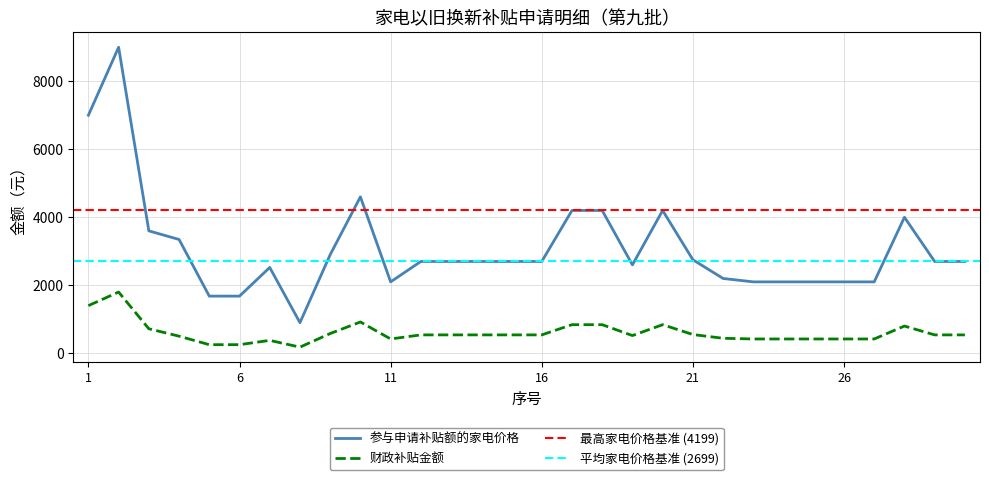

In 参与申请补贴额的家电价格, how many points are higher than both neighbors (excluding endpoints)?

5